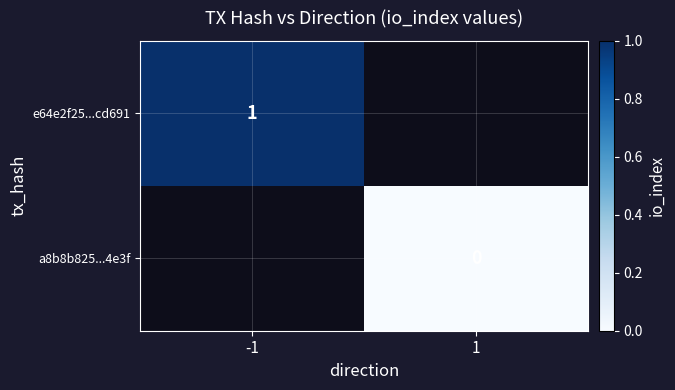

Is the value of a8b8b825...4e3f at 1 greater than the value of e64e2f25...cd691 at -1?

No